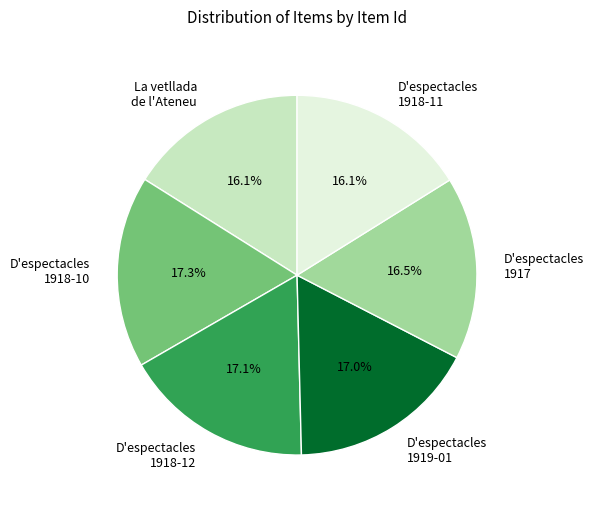

How many segments does this pie chart have?

6